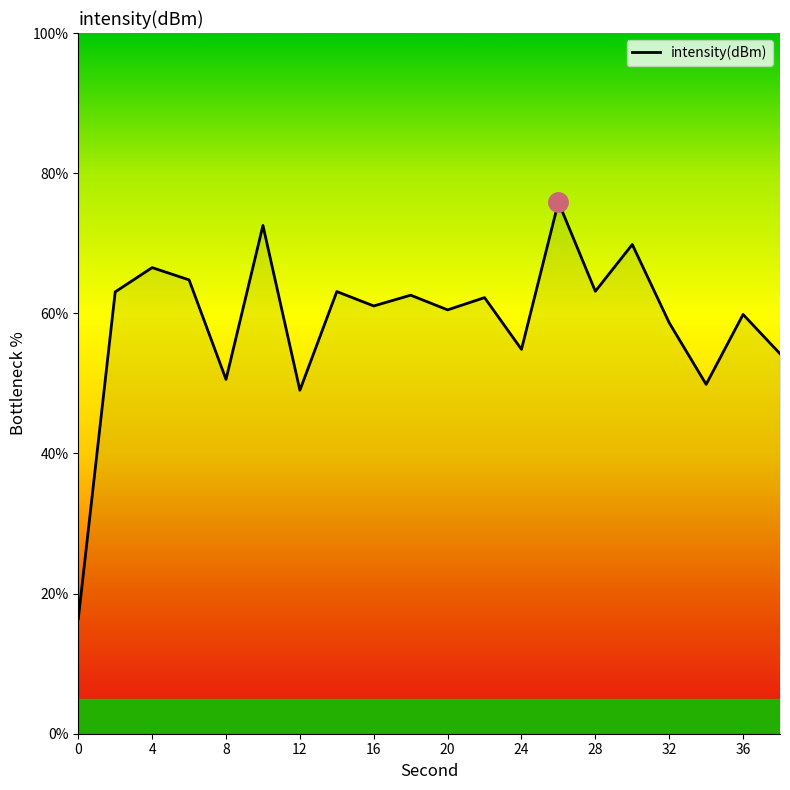

True or false: there are more than 0 points higher than both neighbors.

True